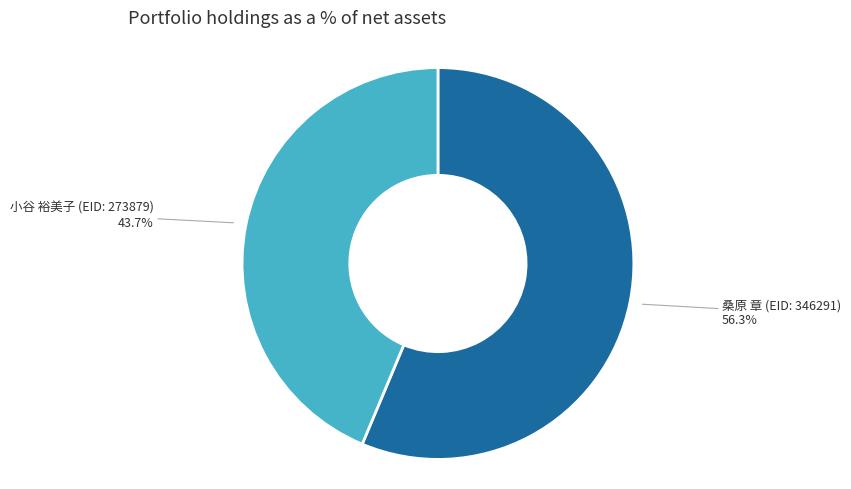

Does 小谷 裕美子 (EID: 273879) account for over 50% of the chart?

No